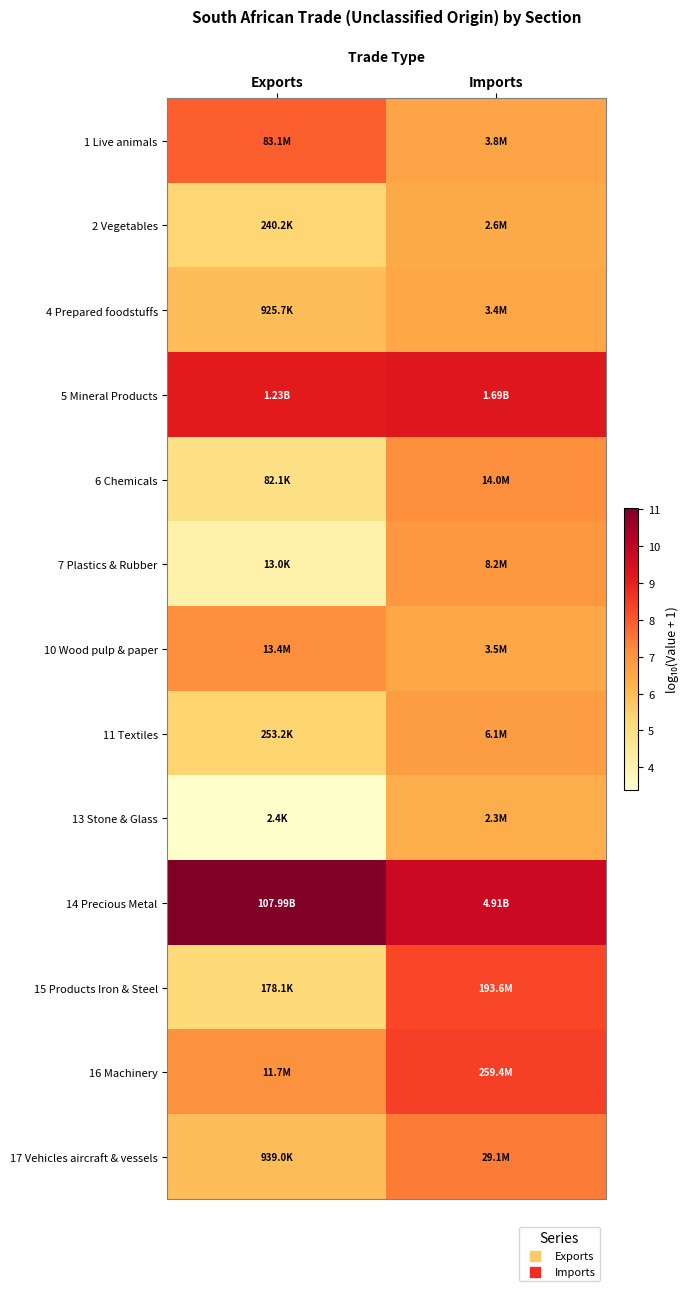

List the series in order of their peak value, lowest first.

13 Stone & Glass, 2 Vegetables, 4 Prepared foodstuffs, 11 Textiles, 7 Plastics & Rubber, 10 Wood pulp & paper, 6 Chemicals, 17 Vehicles aircraft & vessels, 1 Live animals, 15 Products Iron & Steel, 16 Machinery, 5 Mineral Products, 14 Precious Metal